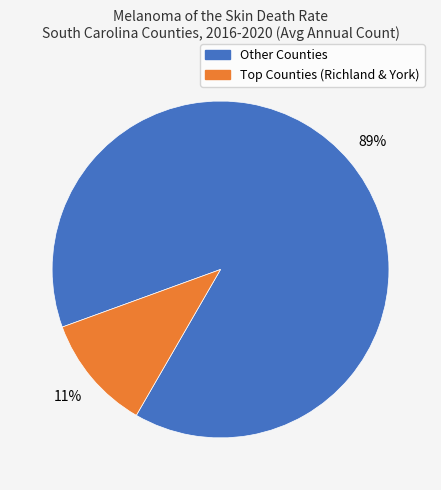

Is there any slice that represents more than half of the pie?

Yes